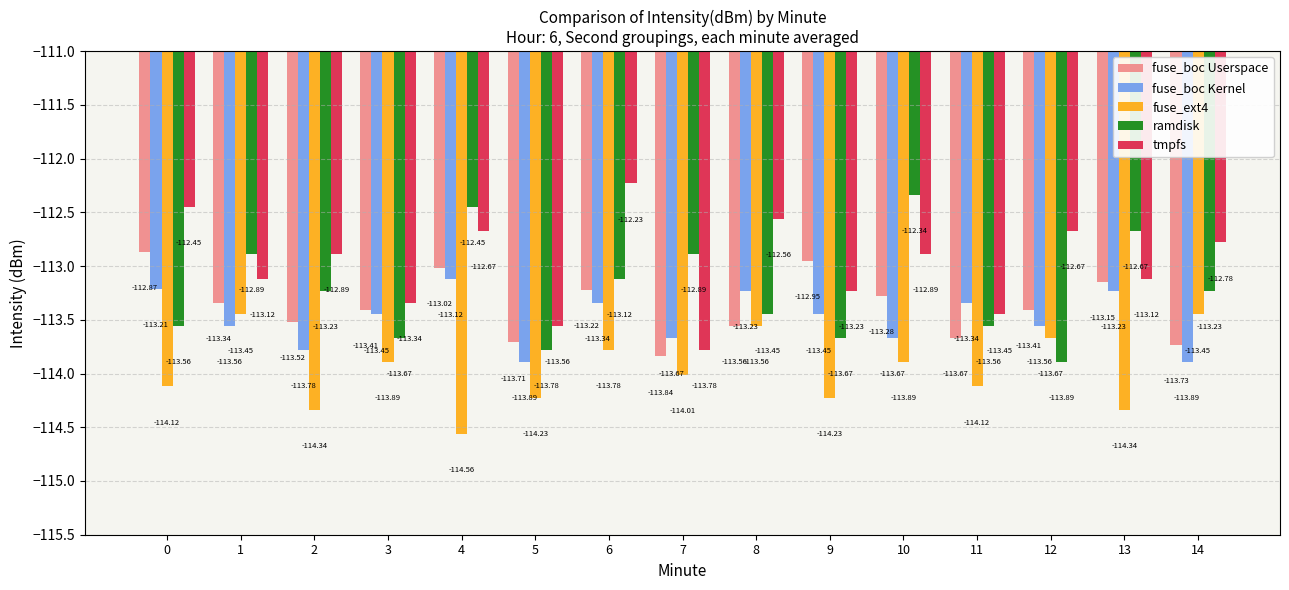

How many bars are there in each group?

5